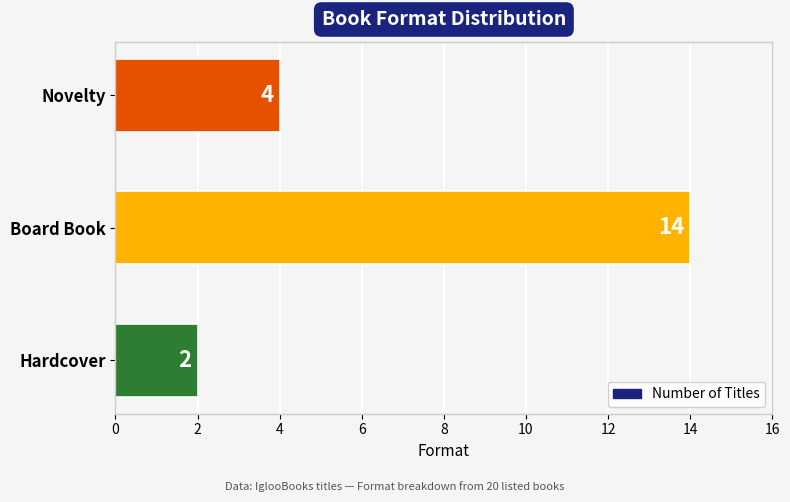

What is the greatest value displayed?

14